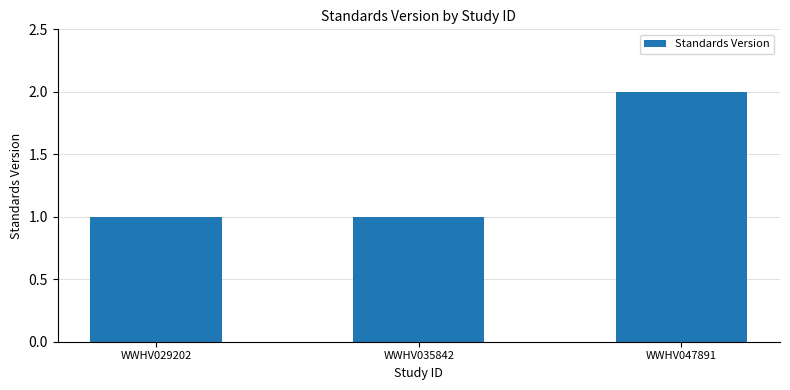

What is the sum of the values at WWHV035842 and WWHV047891?

3